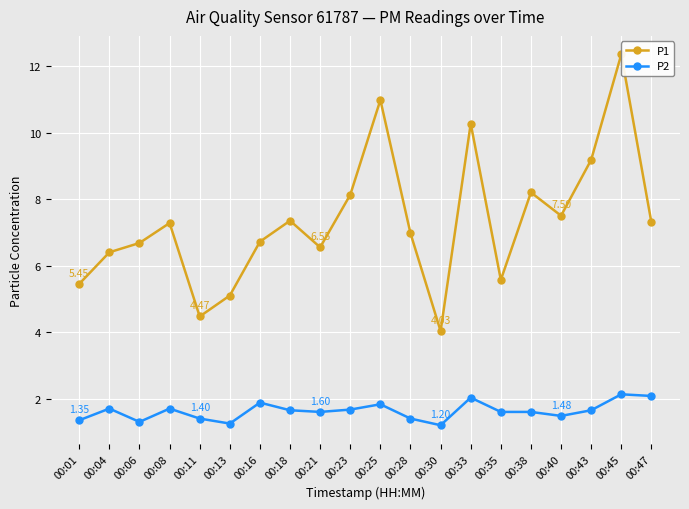

Which series has the largest total across all categories?

P1